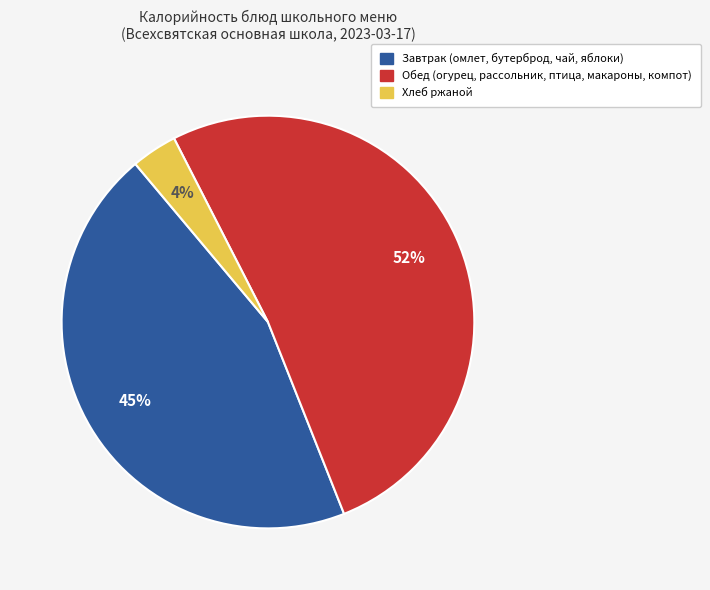

To the nearest percent, what is the average slice percentage?

33%